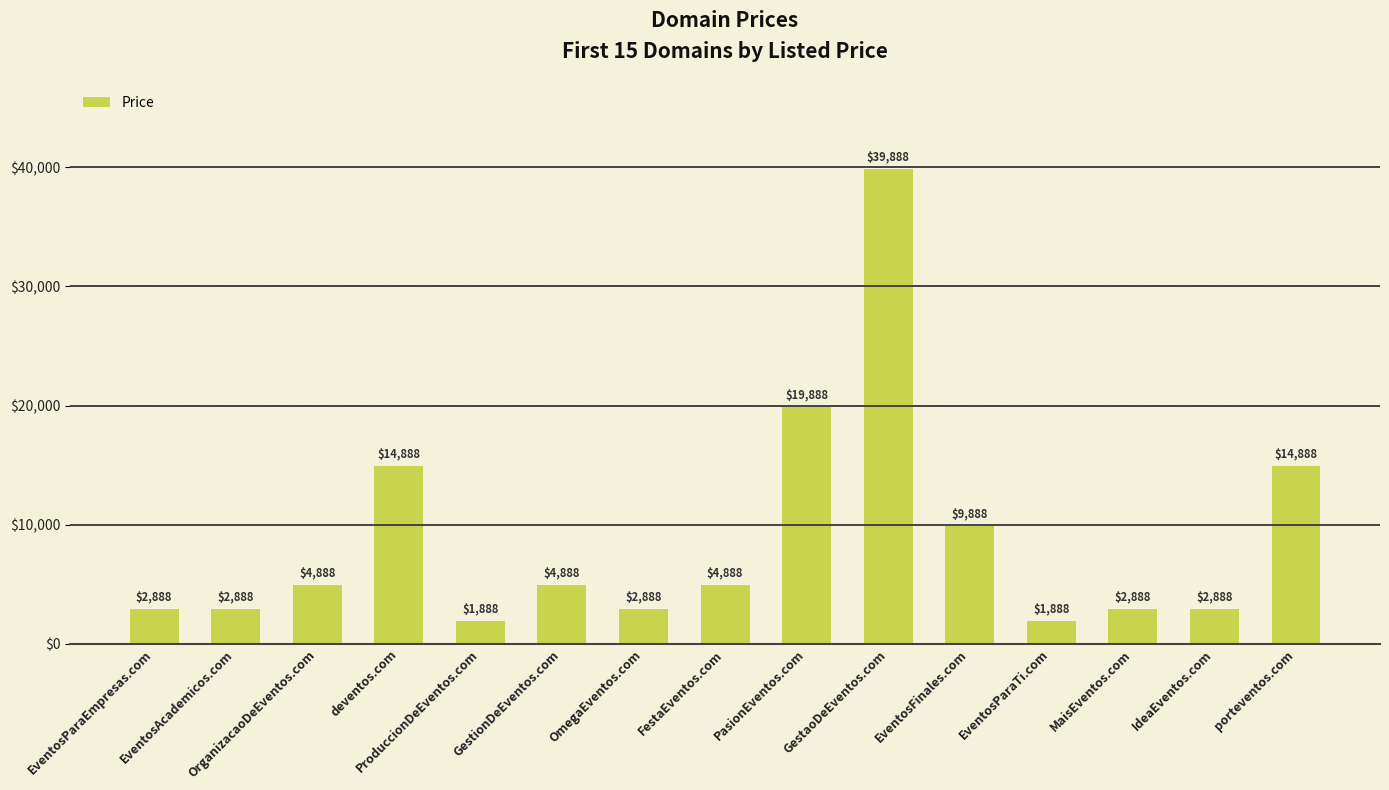

How many data points are less than 4888?

7